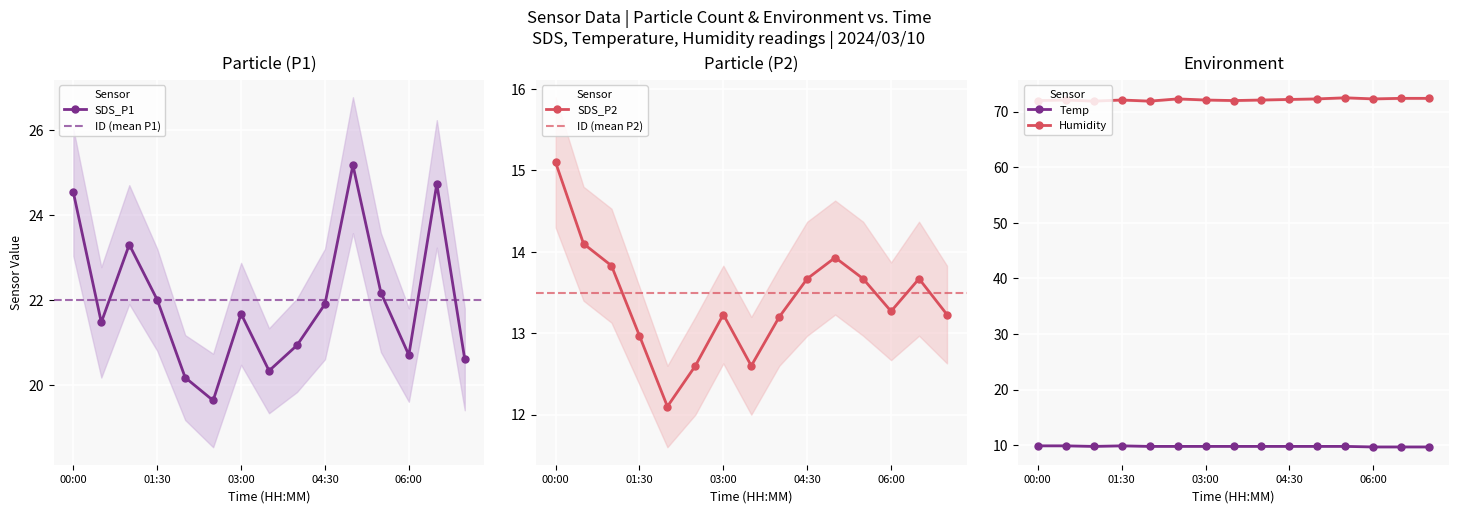

True or false: SDS_P1 and Humidity intersect in this chart.

False